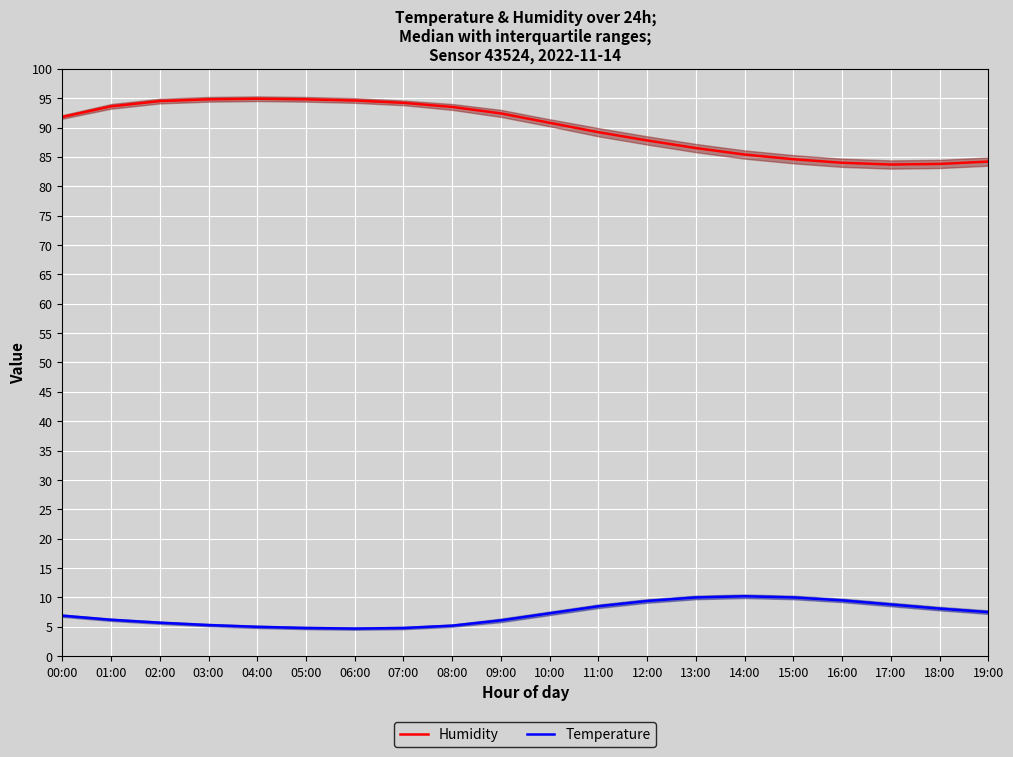

Which category has the highest value in the Humidity series?

04:00